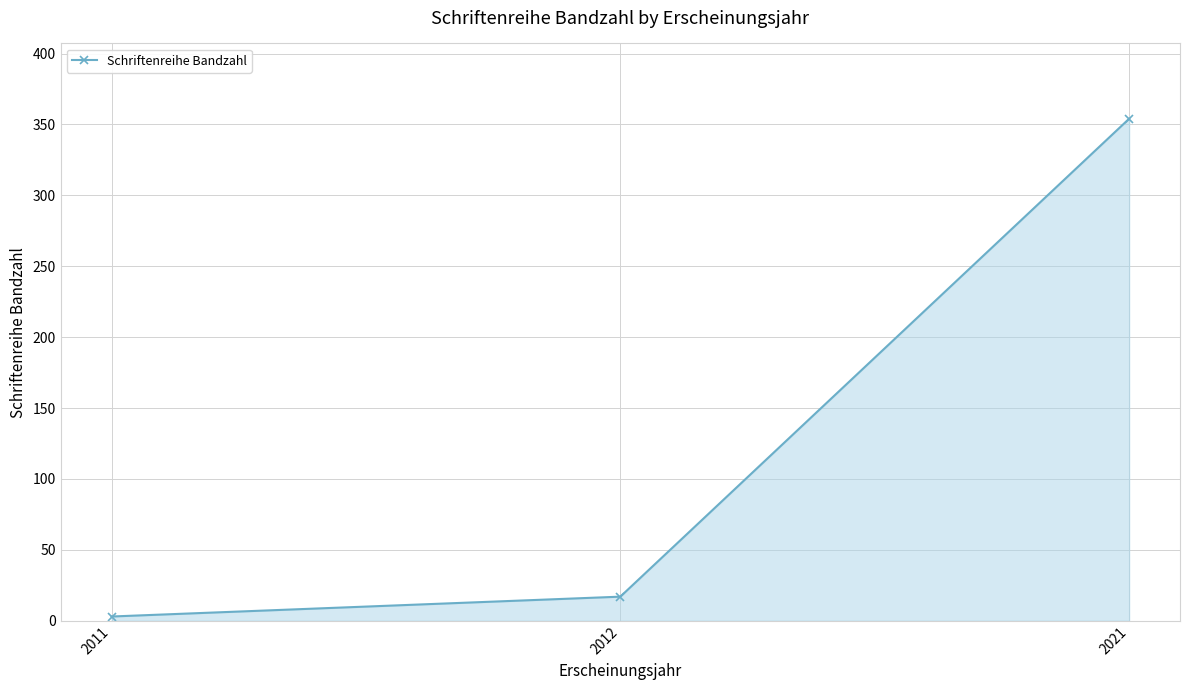

Which has a higher value, 2021 or 2011?

2021